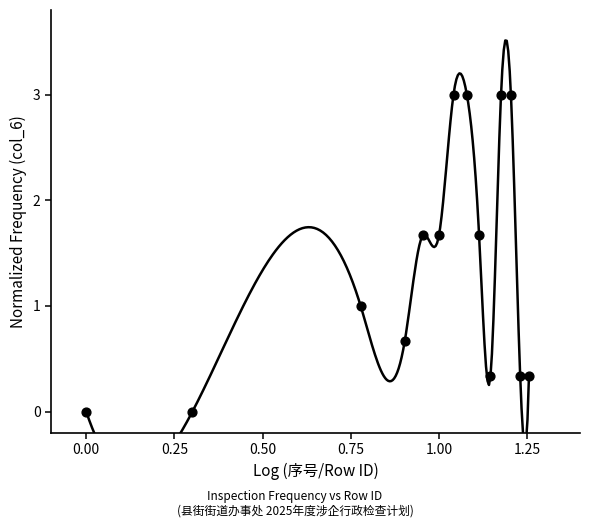

What is the range of Y values (max minus min)?

3.0